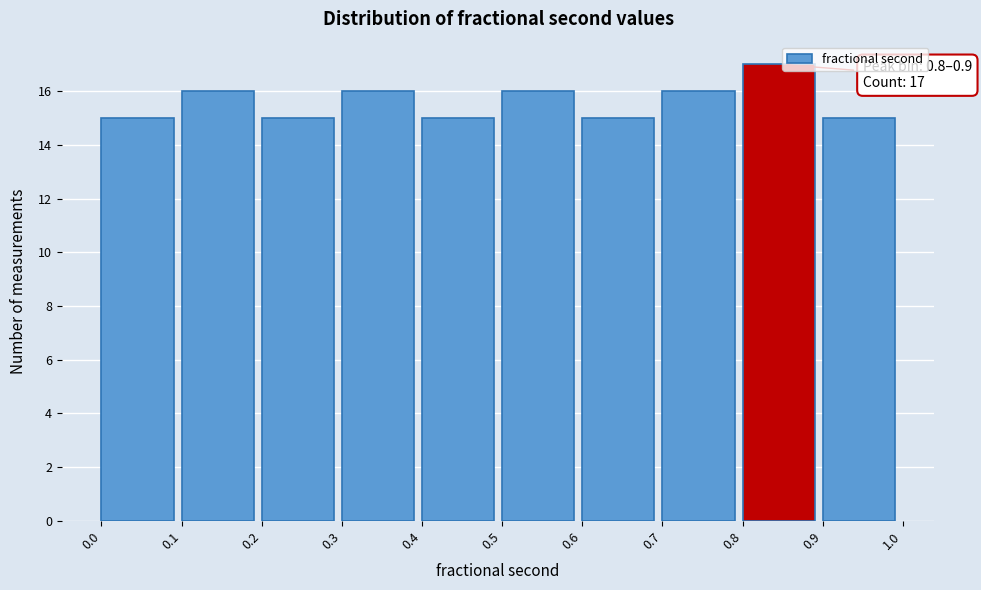

Over which range of the x-axis is the bar tallest?

0.8 to 0.9